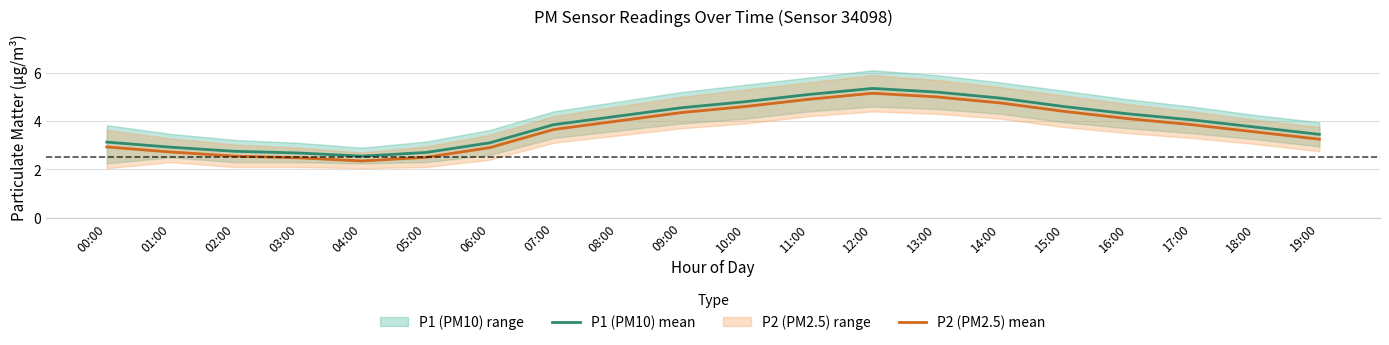

The value of P2 (PM2.5) mean at 11:00 is 7.2. True or false?

False